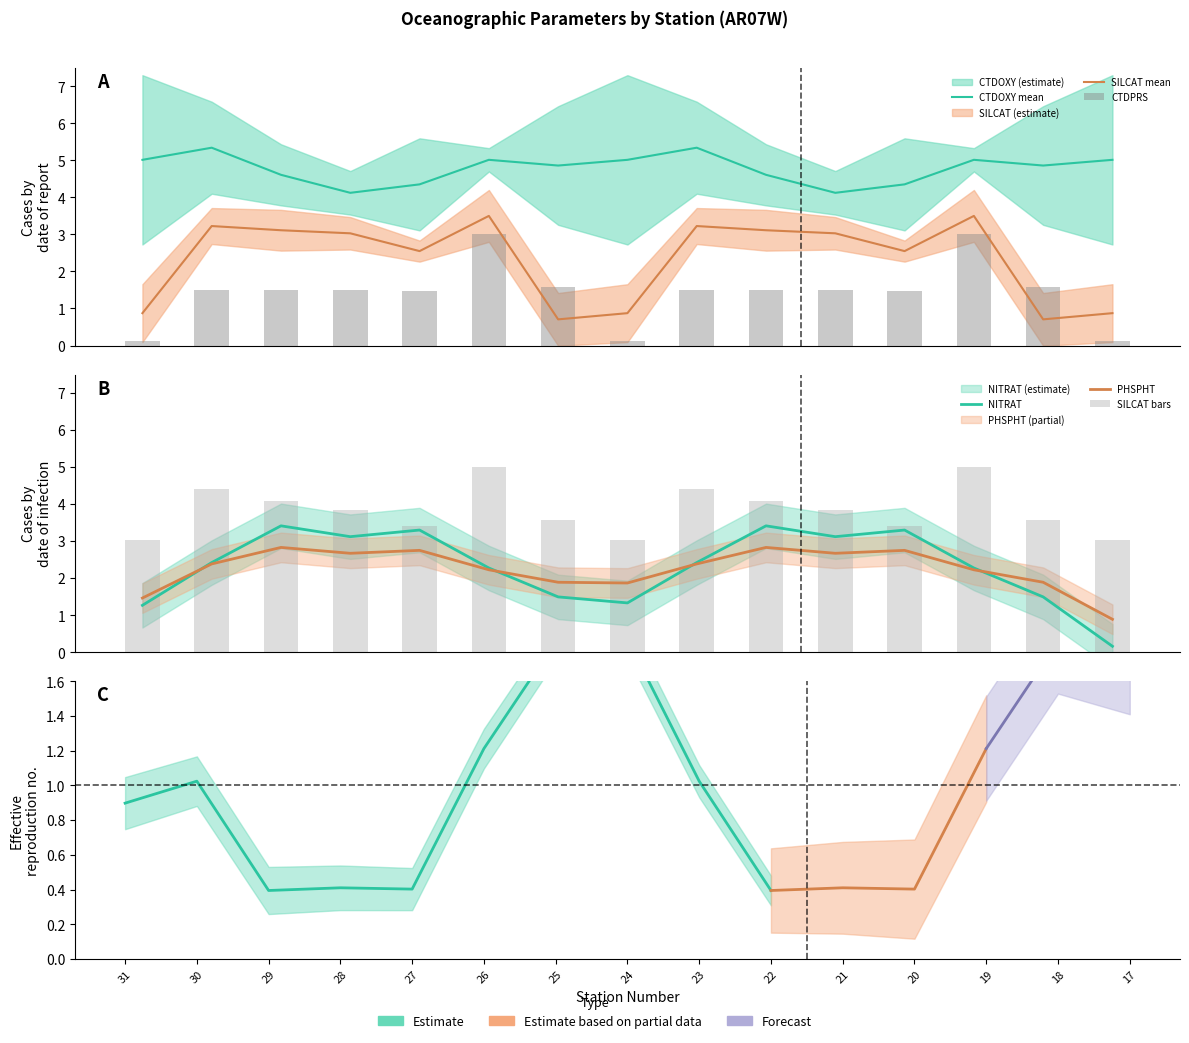

Which series has the largest range (max minus min)?

NITRAT